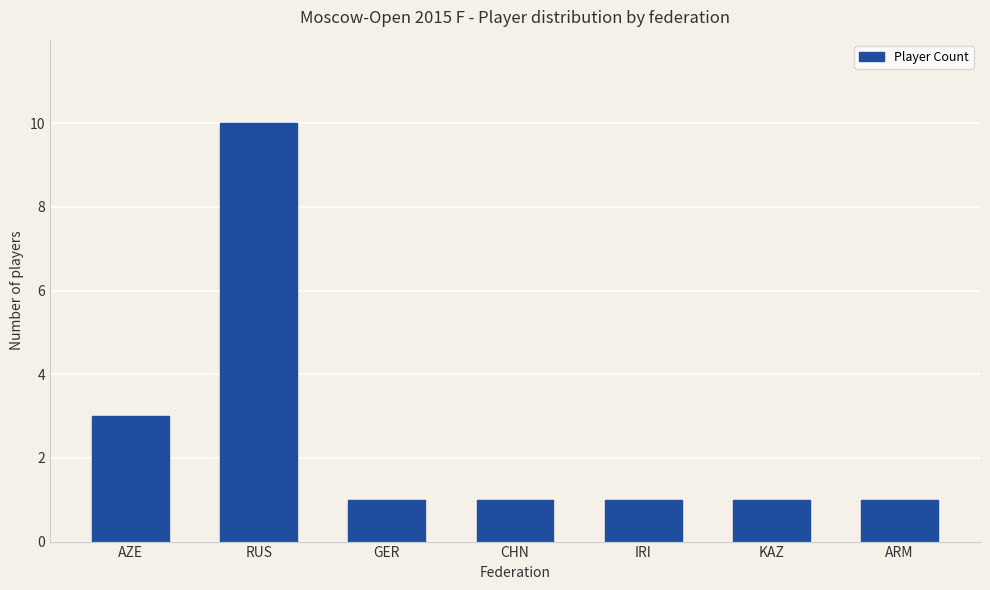

Reading left to right, transcribe all the data shown in this chart.

AZE=3	RUS=10	GER=1	CHN=1	IRI=1	KAZ=1	ARM=1